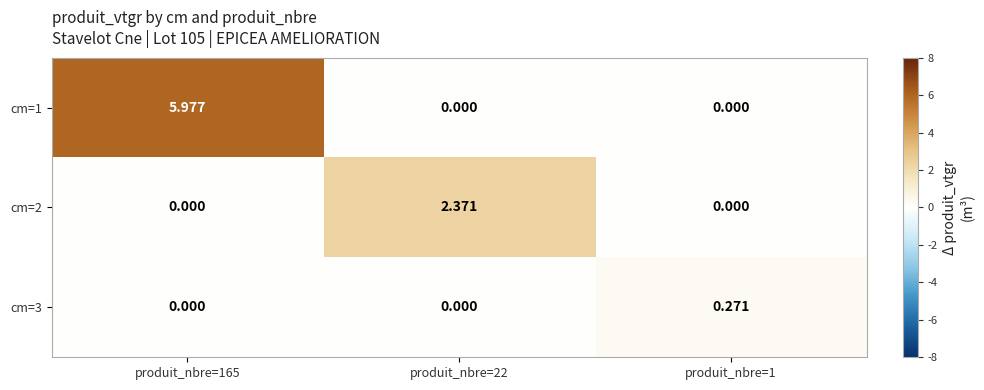

How many positive values does the cm=3 series have?

1